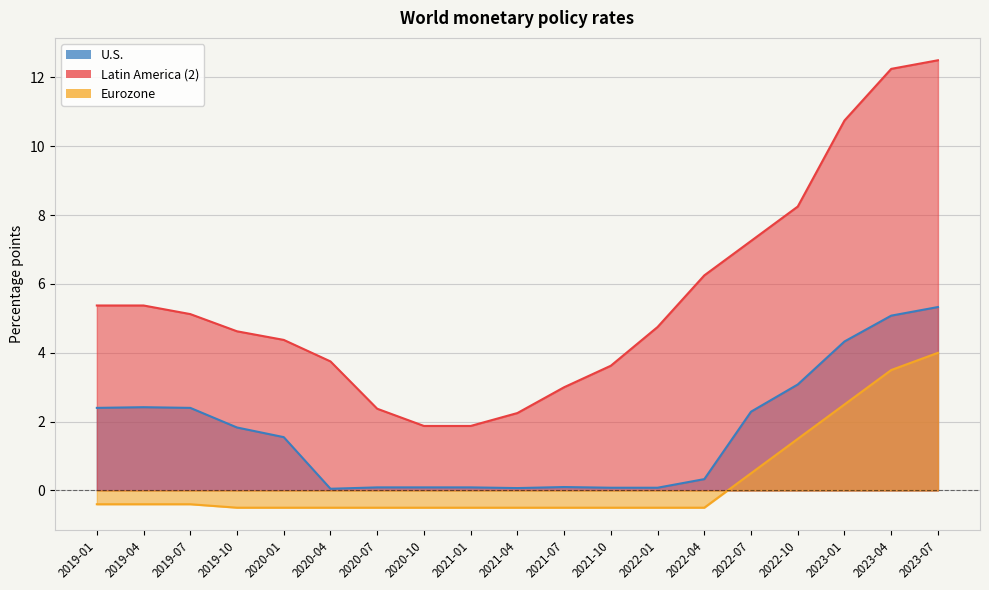

Which series has the widest spread of values?

Latin America (2)